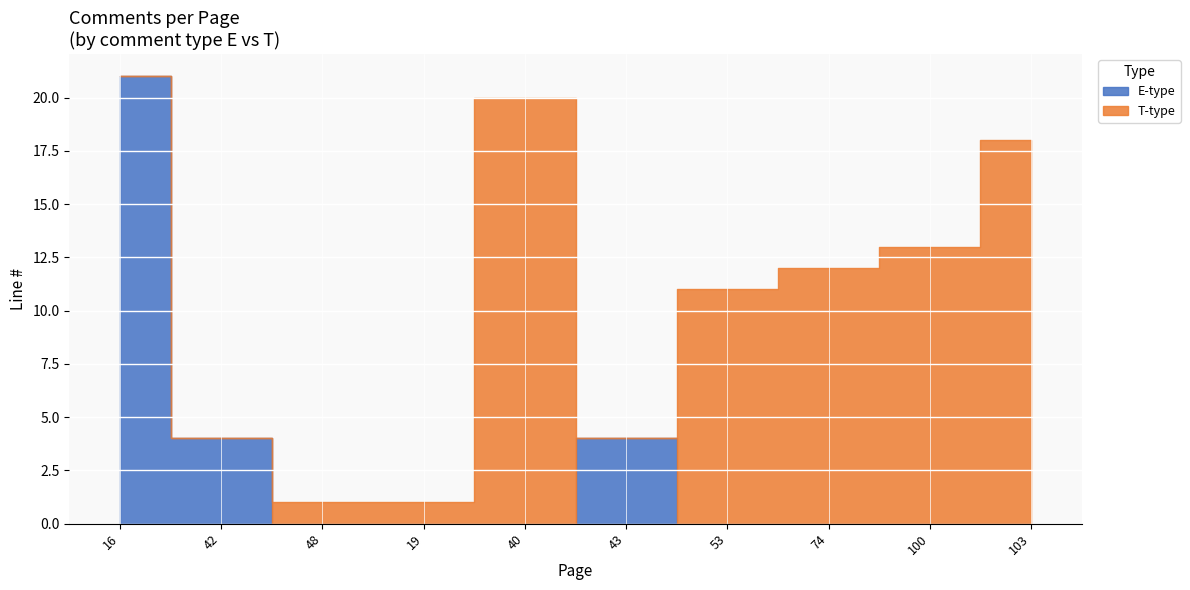

How many intersections are there between E-type and T-type?

3